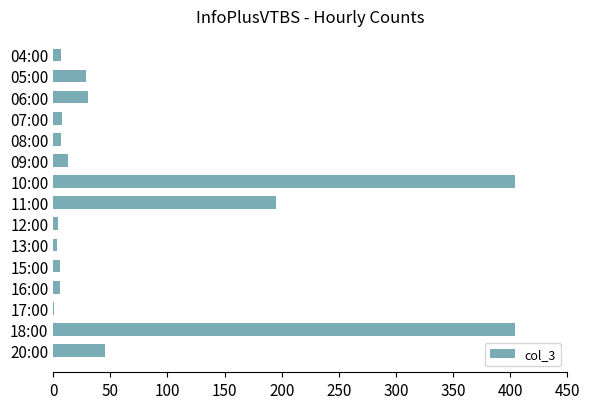

Are the bars grouped side by side (vs. stacked)?

No